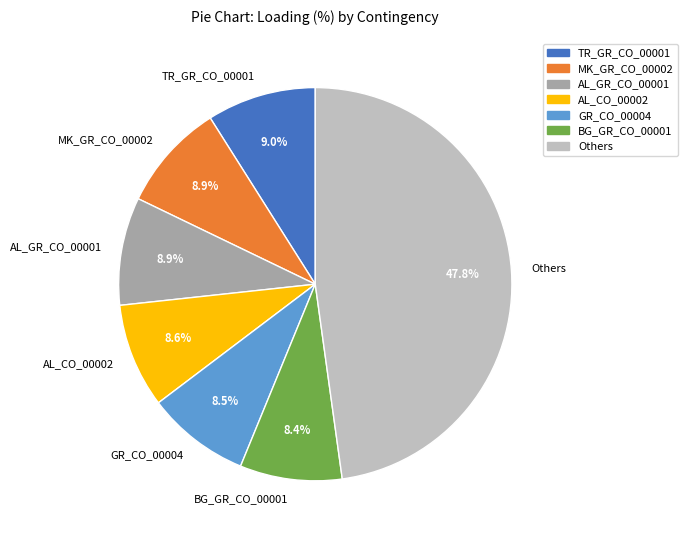

To the nearest percent, what is the average slice percentage?

14%